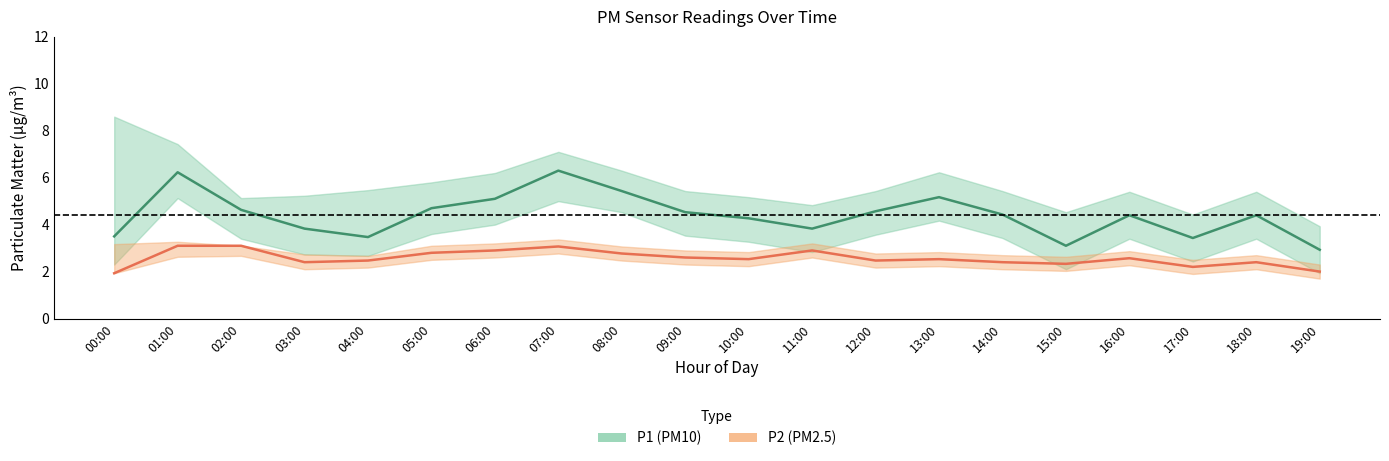

What is the spread (max minus min) of values at 19:00?

2.2